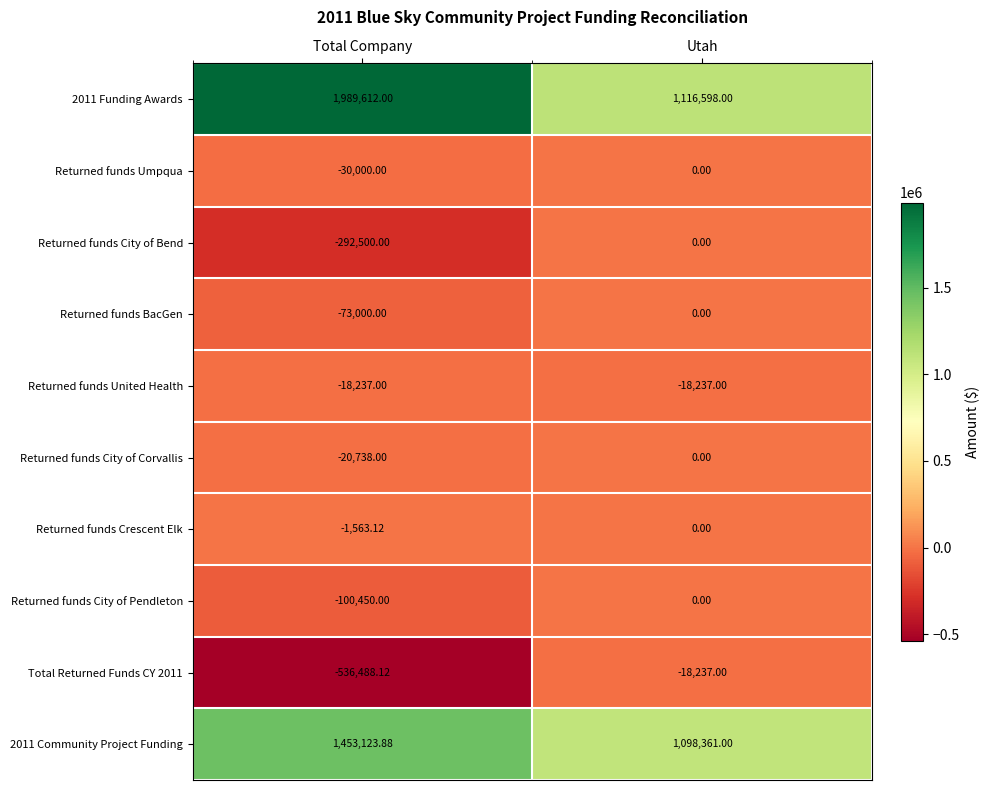

Is the value of Returned funds City of Bend at Utah greater than the value of 2011 Funding Awards at Utah?

No